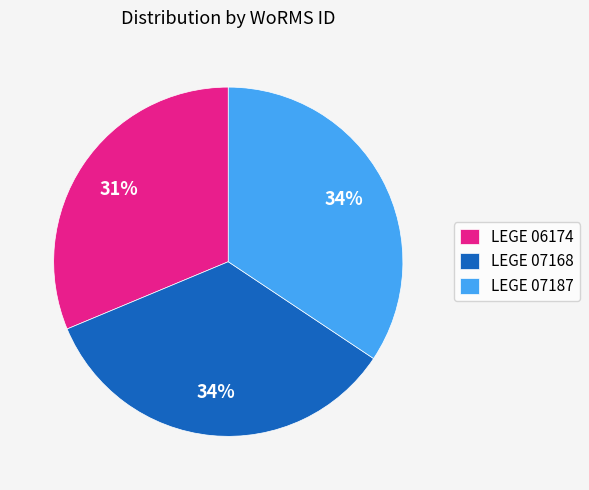

Combined, do LEGE 07168 and LEGE 06174 account for over 50%?

Yes